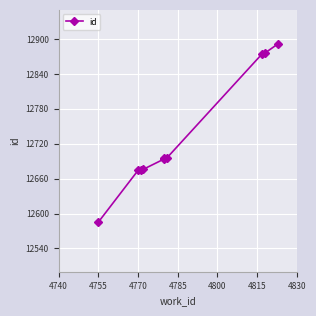

Reading left to right, list all the values displayed in this chart.

12585	12674	12675	12676	12694	12695	12696	12875	12876	12892